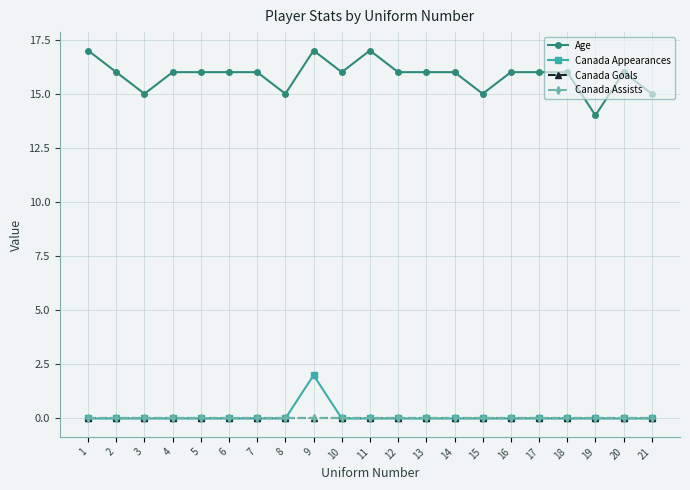

Does the chart have visible grid lines?

Yes